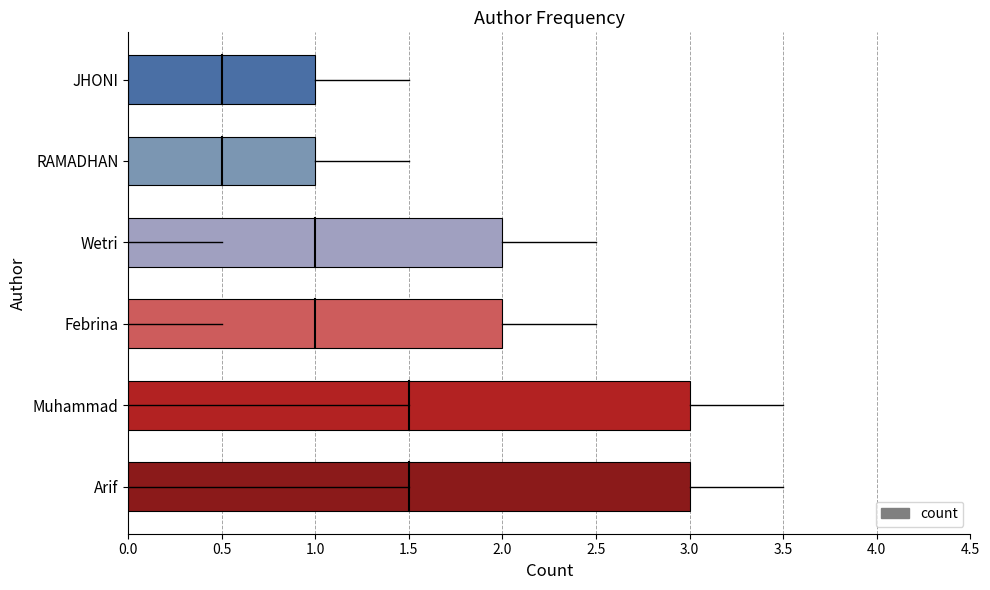

Count the number of categories in the chart.

6